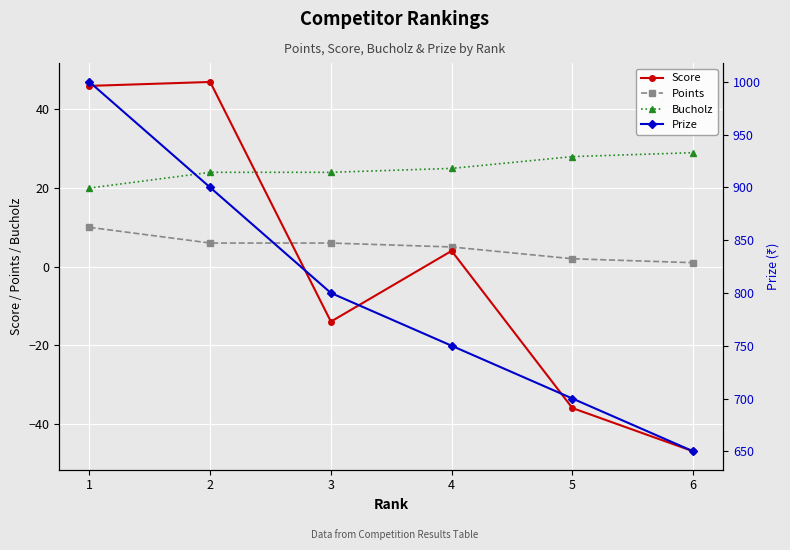

How many values in the Bucholz series are below 25?

3